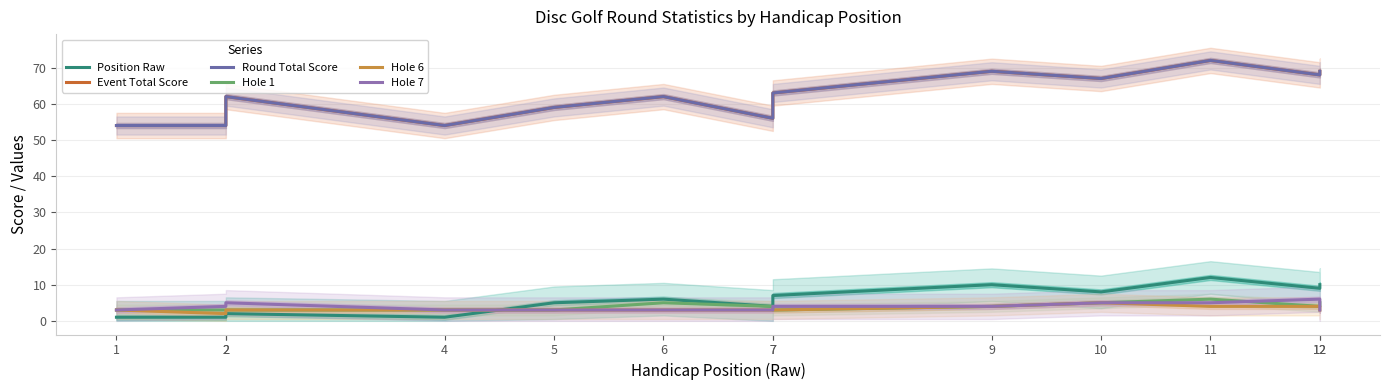

How many interior local valleys does the Round Total Score series have?

4